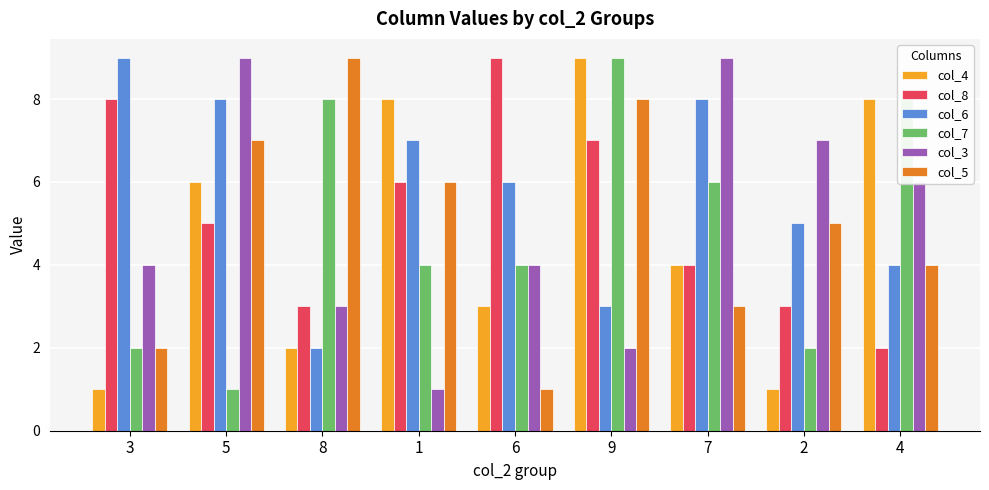

What are all the series names shown in the legend?

col_4, col_8, col_6, col_7, col_3, col_5